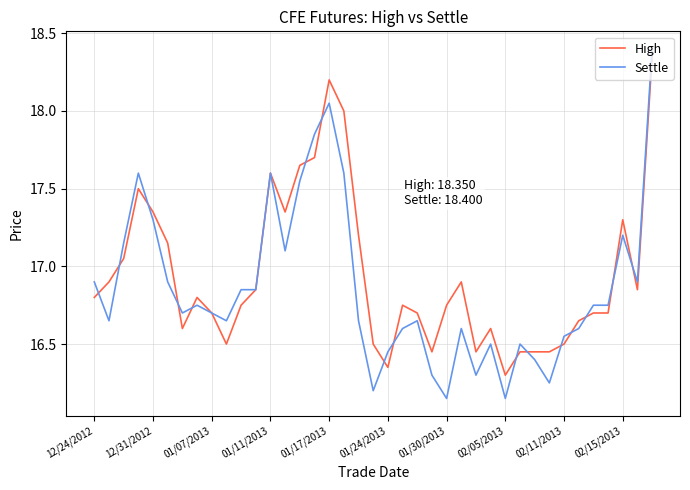

Which series has the widest spread of values?

Settle